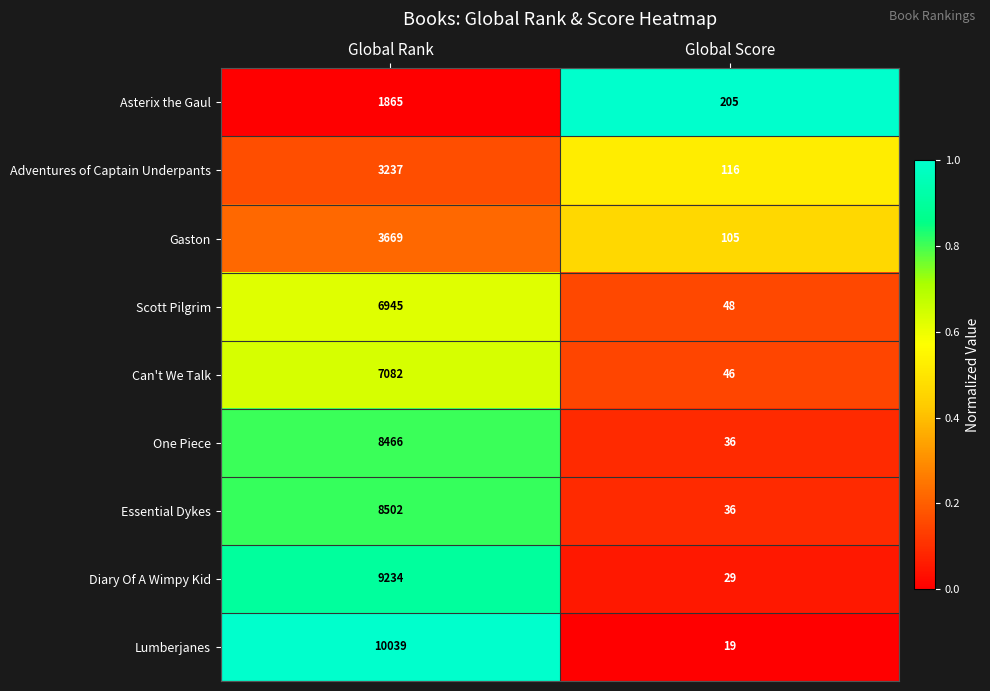

Rank the series at Global Rank from lowest to highest value.

Asterix the Gaul, Adventures of Captain Underpants, Gaston, Scott Pilgrim, Can't We Talk, One Piece, Essential Dykes, Diary Of A Wimpy Kid, Lumberjanes